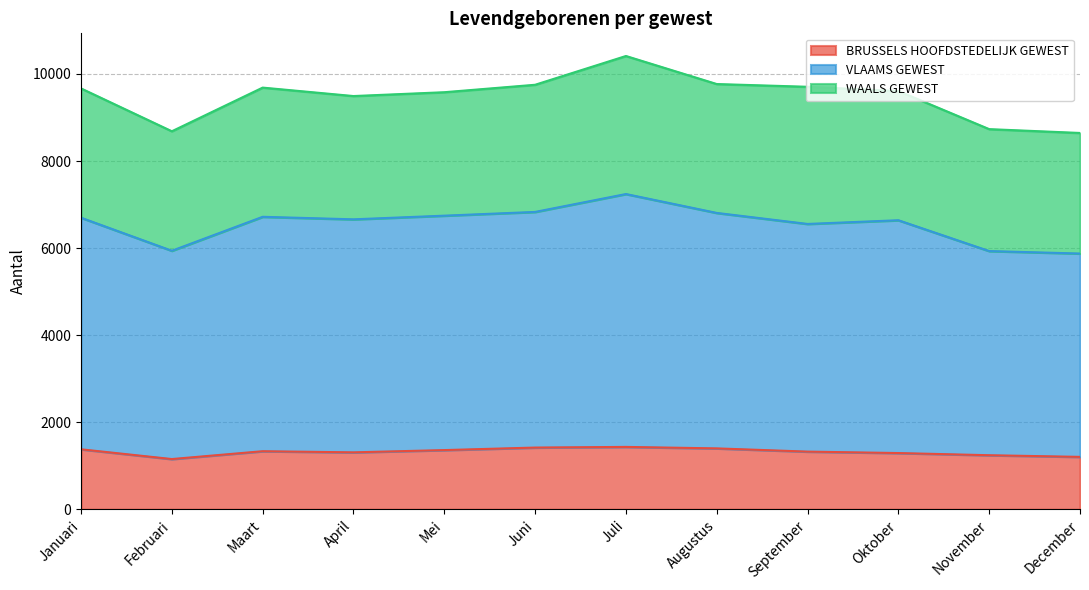

Read the BRUSSELS HOOFDSTEDELIJK GEWEST value at Februari.

1154